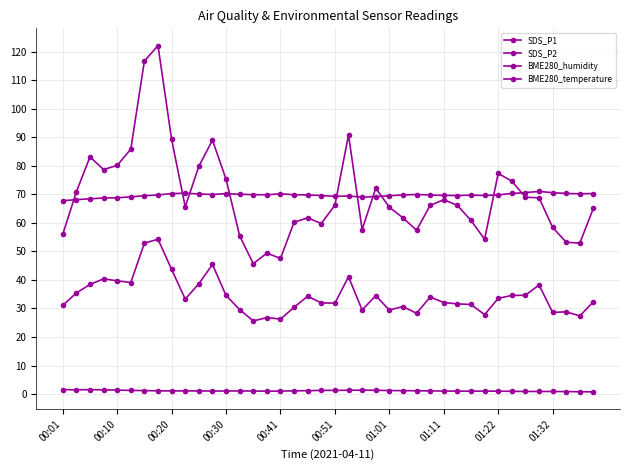

What is the smallest value displayed?

0.8